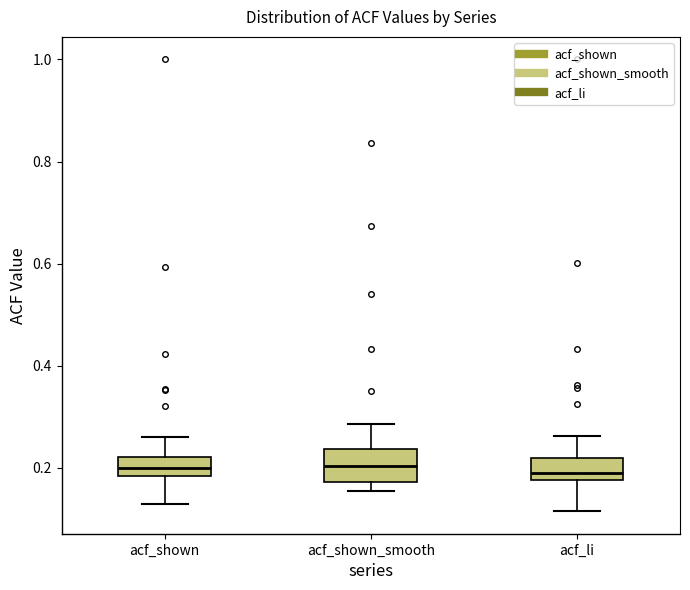

Which box is the tallest, from its lower edge to its upper edge?

acf_shown_smooth